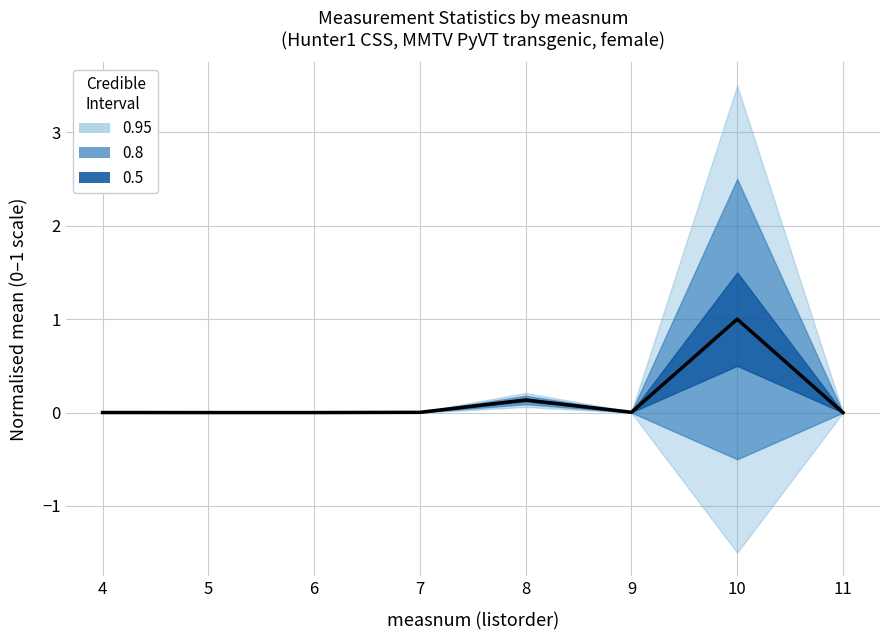

What is the difference between the second highest and second lowest values?

0.1